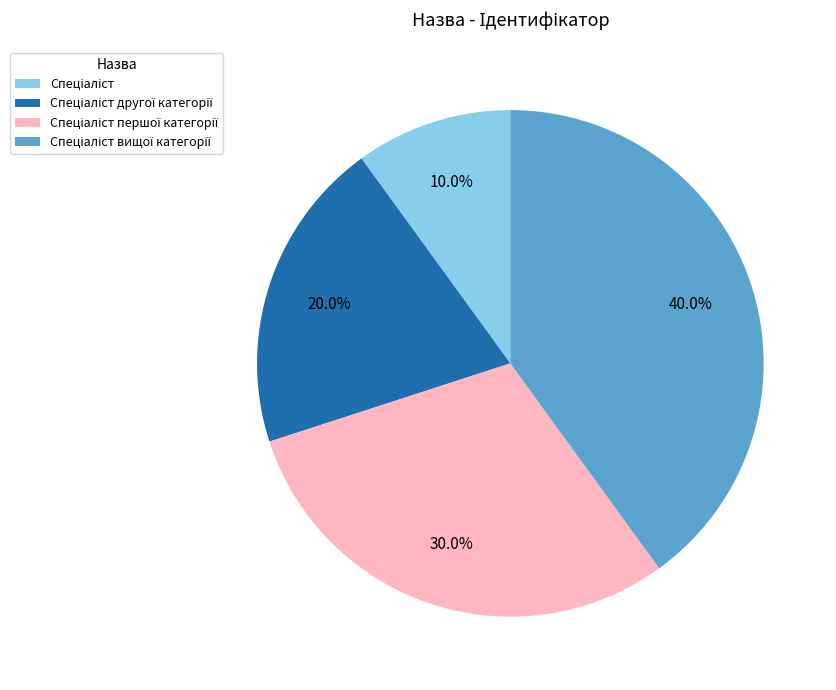

Is there a majority slice in this chart?

No